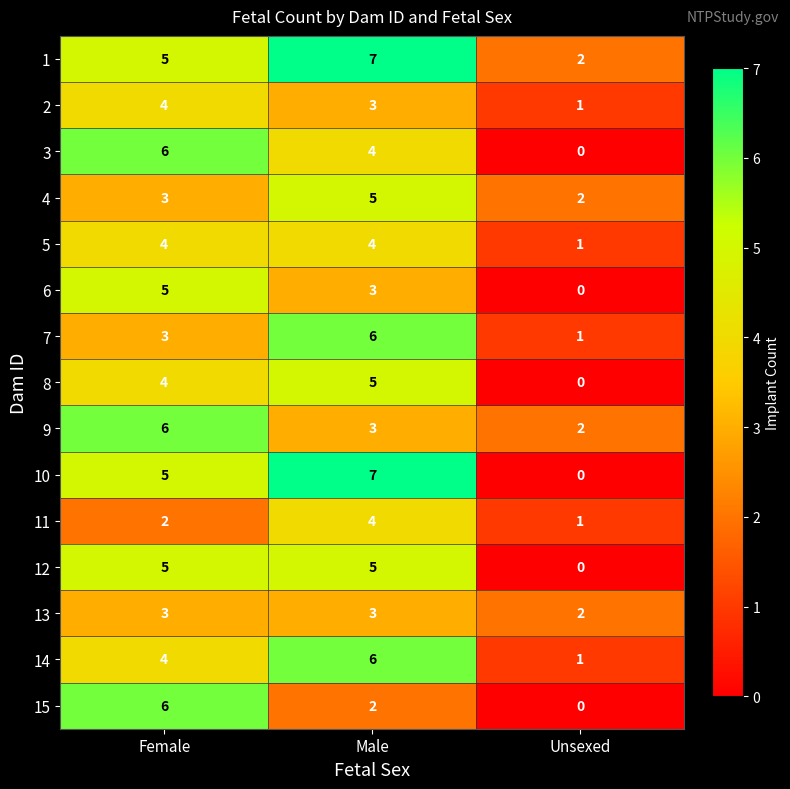

Which category has the highest value in the 1 series?

Male